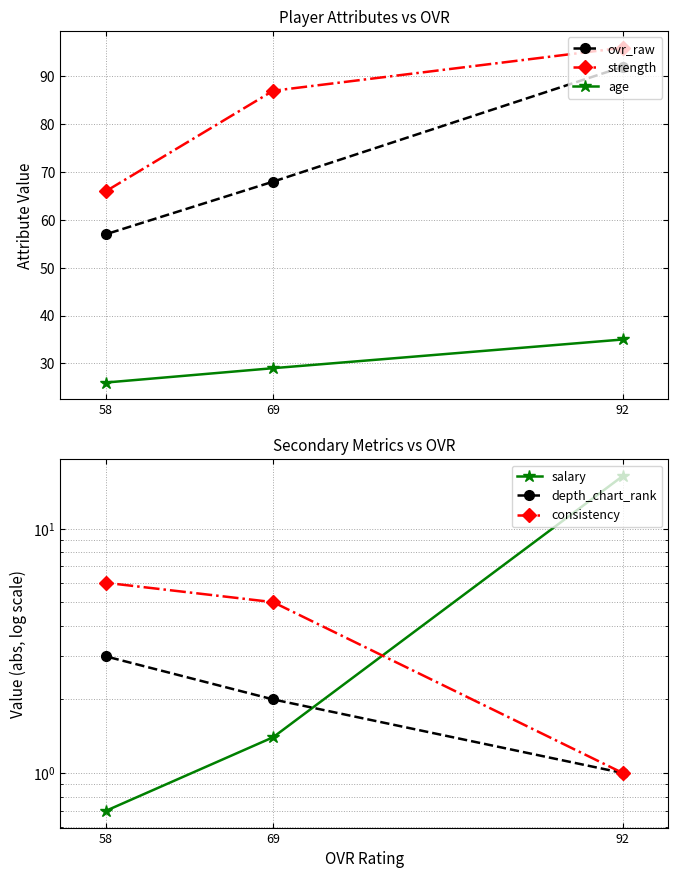

Which series has the largest total across all categories?

strength